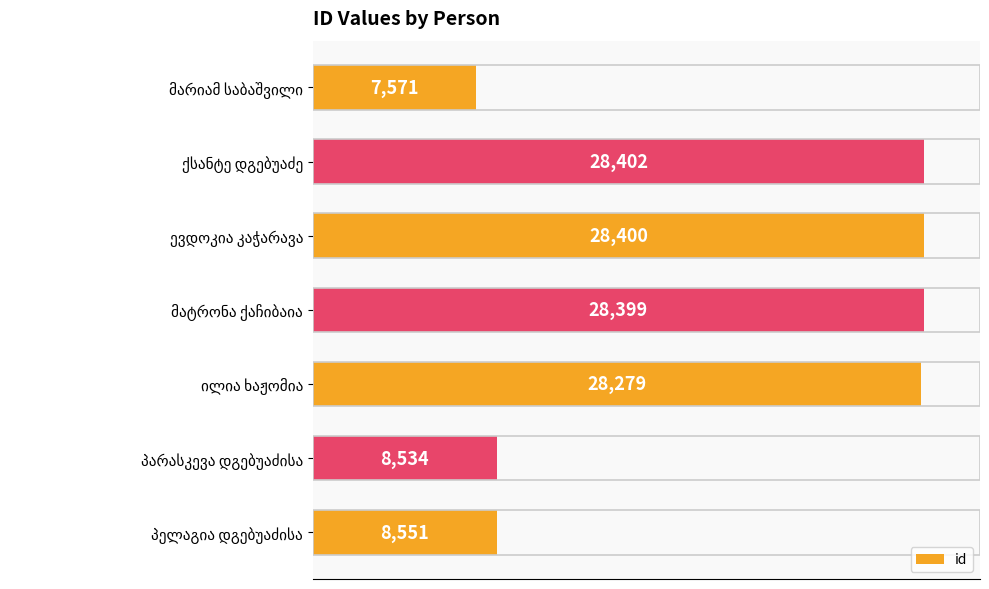

Reading top to bottom, transcribe all the data shown in this chart.

7571	28402	28400	28399	28279	8534	8551